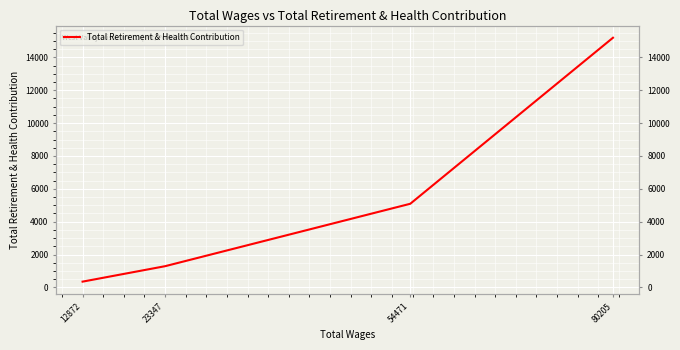

Which label corresponds to the smallest value in the chart?

12872